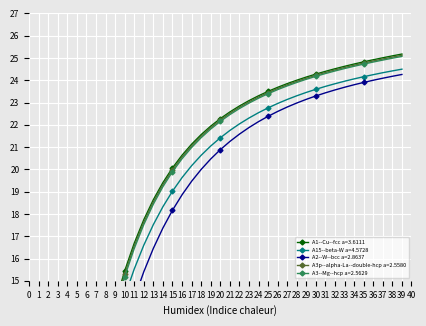

At how many categories does at least one series exceed 4?

35